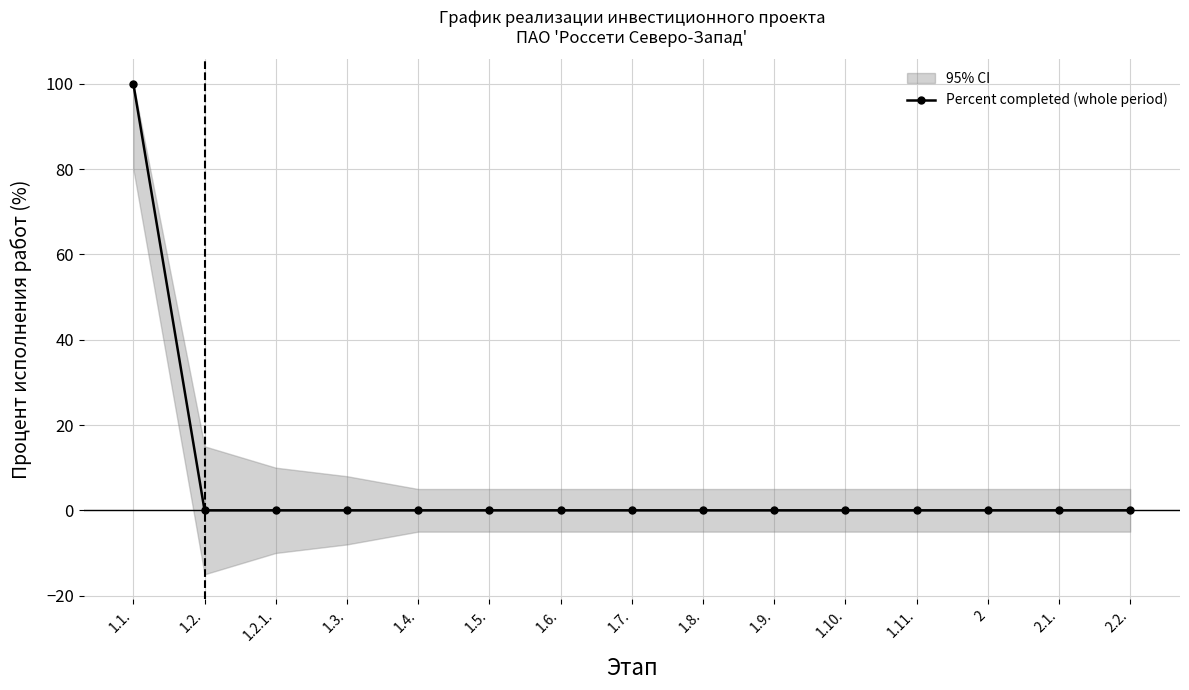

Reading left to right, what are all the values shown in this chart?

100	0	0	0	0	0	0	0	0	0	0	0	0	0	0